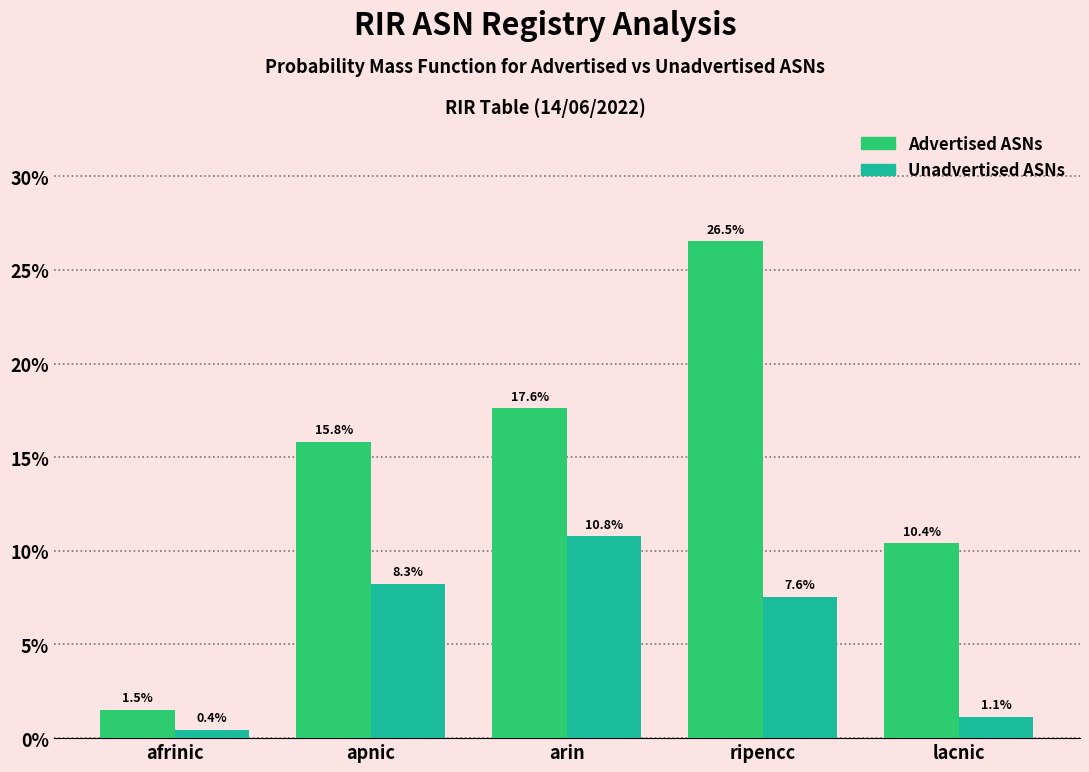

Reading right to left, extract all data points from this chart.

Advertised ASNs: 10.4	26.5	17.6	15.8	1.5
Unadvertised ASNs: 1.1	7.6	10.8	8.3	0.4